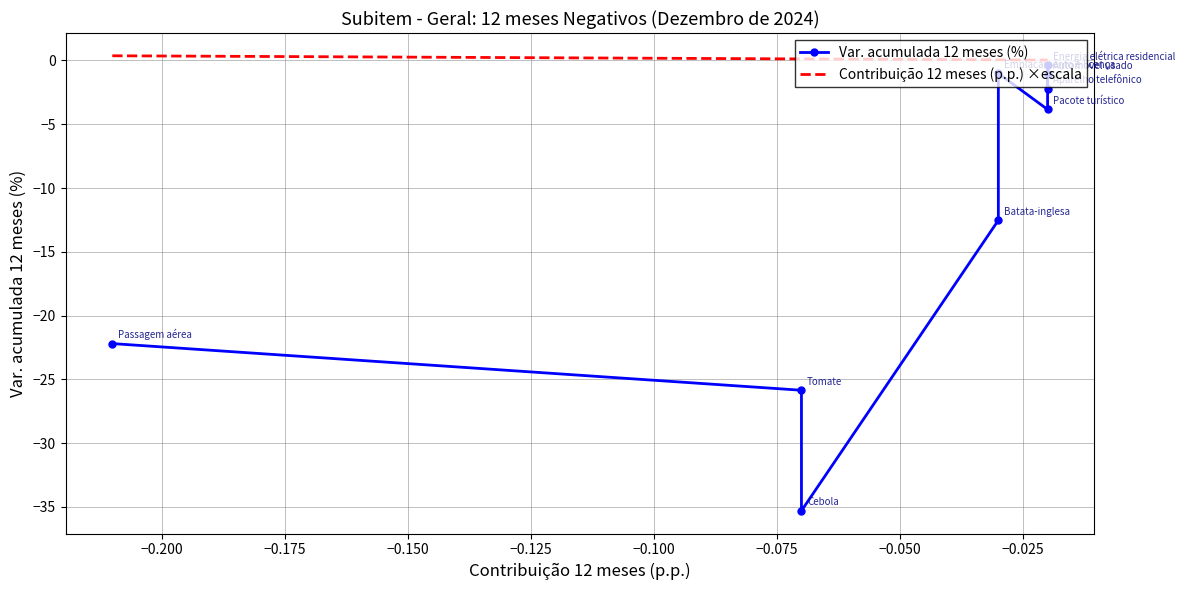

How many interior local peaks does the Var. acumulada 12 meses (%) series have?

2